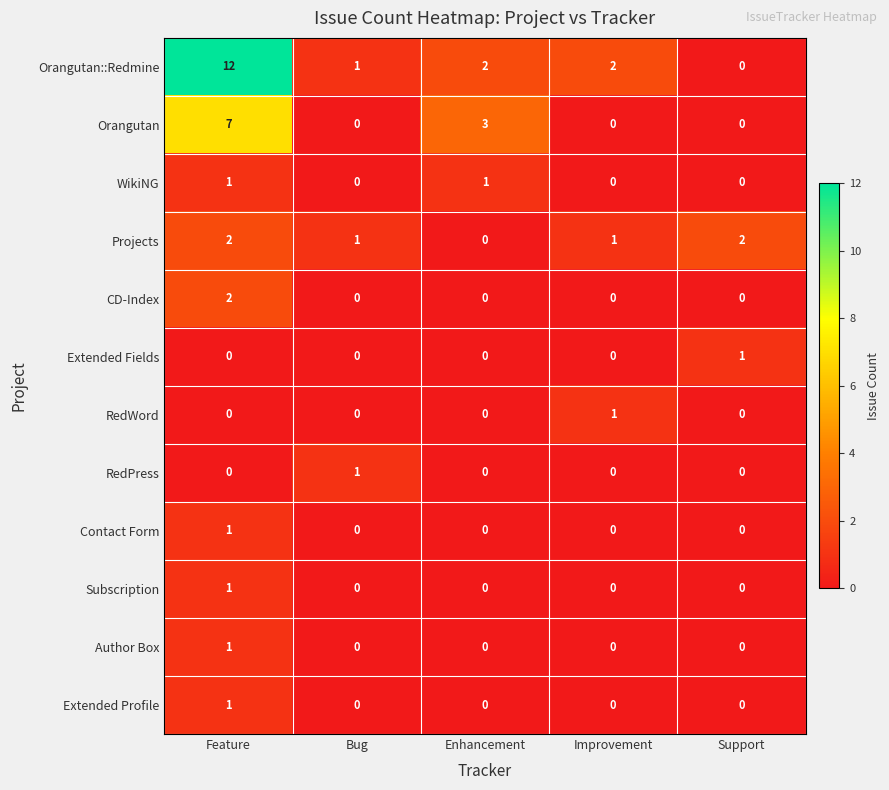

What is the sum of the Orangutan values at Feature and Enhancement?

10